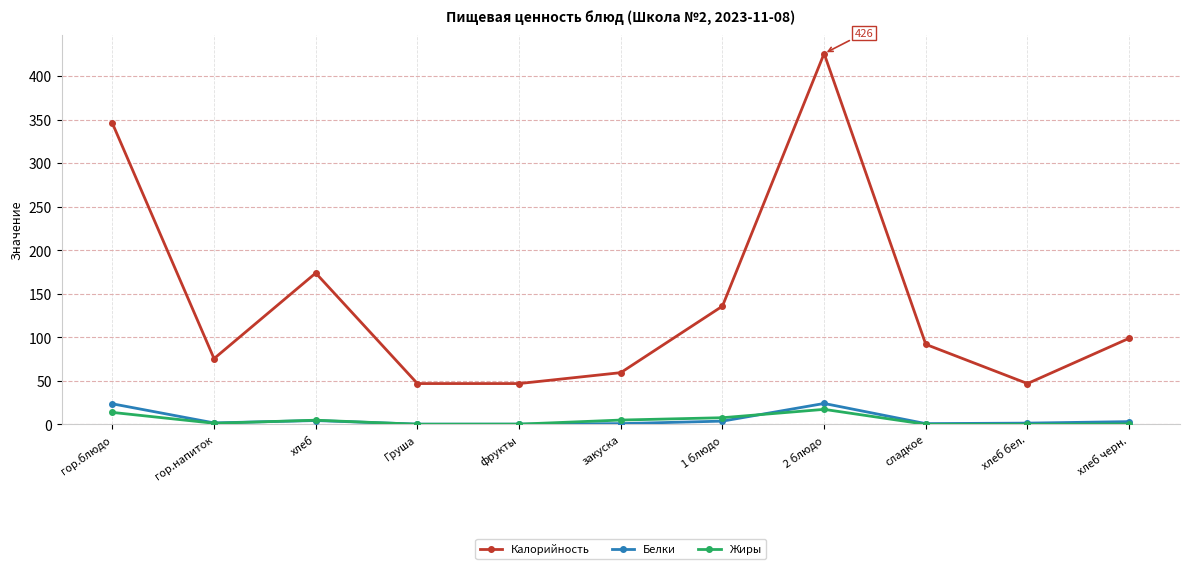

True or false: Калорийность and Белки intersect in this chart.

False